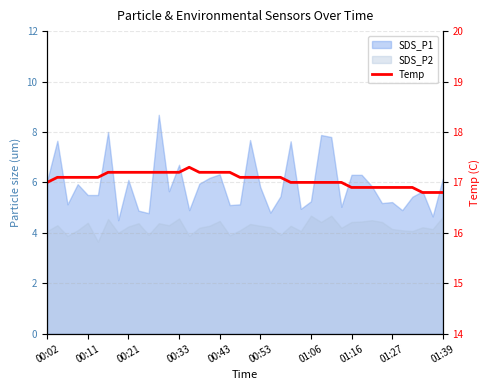

What position from the right is 25?

15